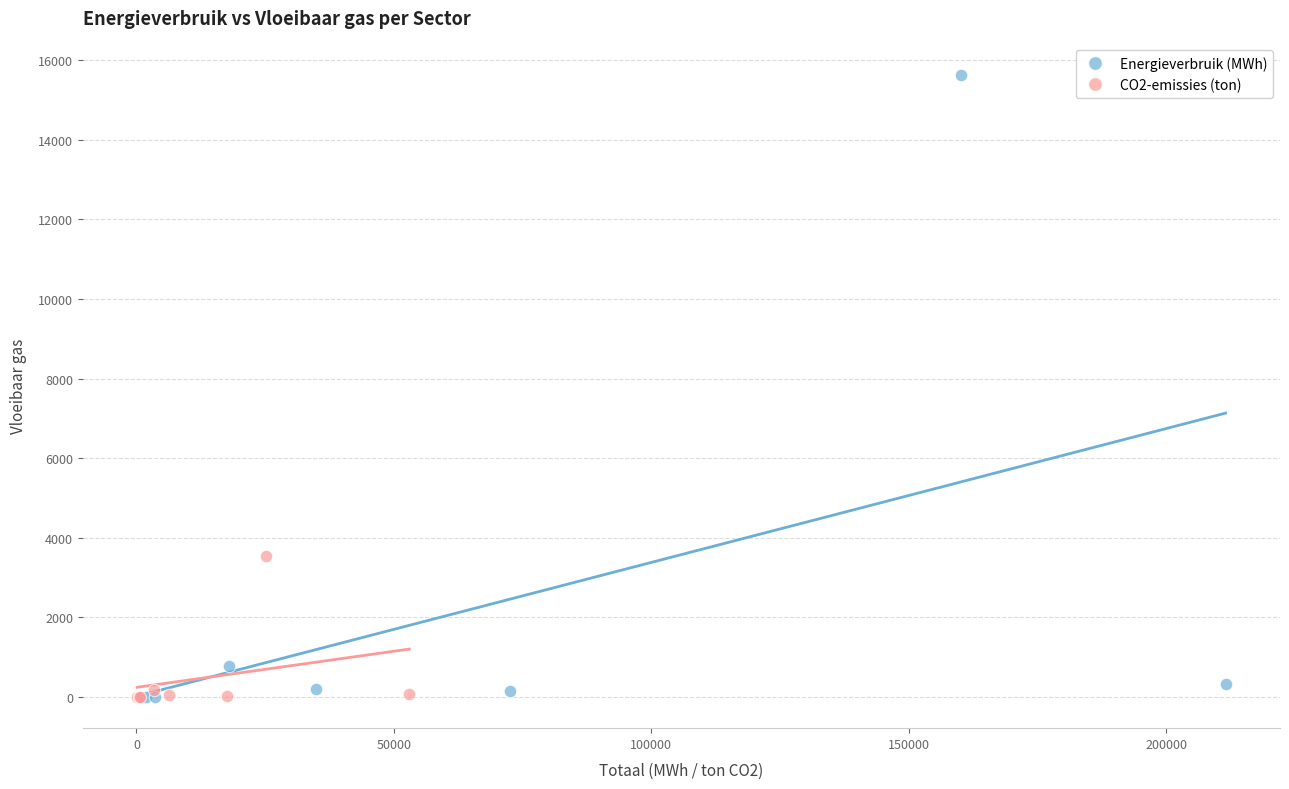

Which series contains the highest Y value?

Energieverbruik (MWh)